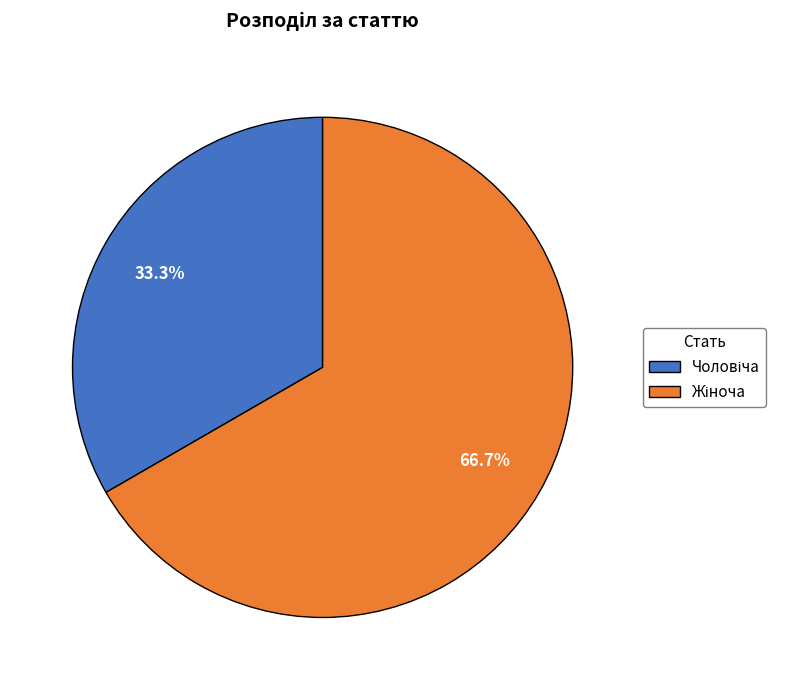

Is there any slice that represents more than half of the pie?

Yes